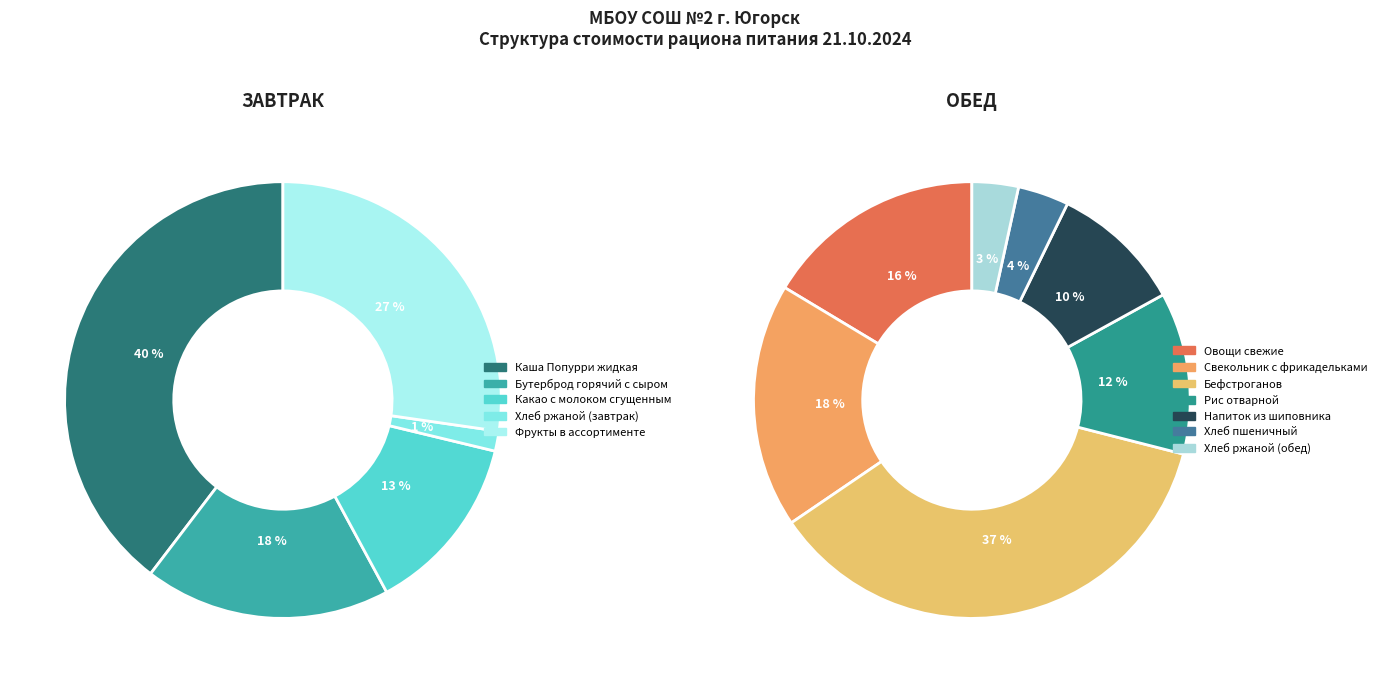

Rank the categories by value from highest to lowest.

Бефстроганов, Каша Попурри жидкая, Фрукты в ассортименте, Свекольник с фрикадельками, Овощи свежие, Бутерброд горячий с сыром, Рис отварной, Какао с молоком сгущенным, Напиток из шиповника, Хлеб пшеничный, Хлеб ржаной (обед), Хлеб ржаной (завтрак)